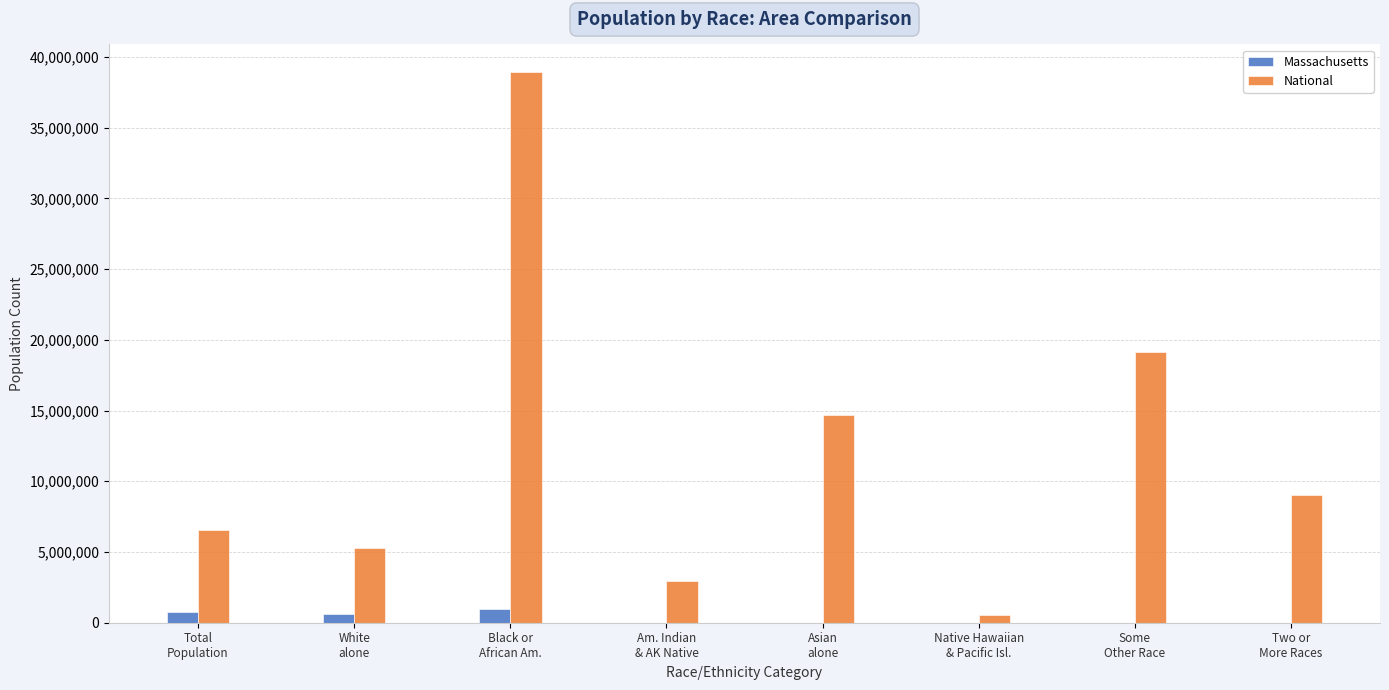

Which series has the largest total across all categories?

National